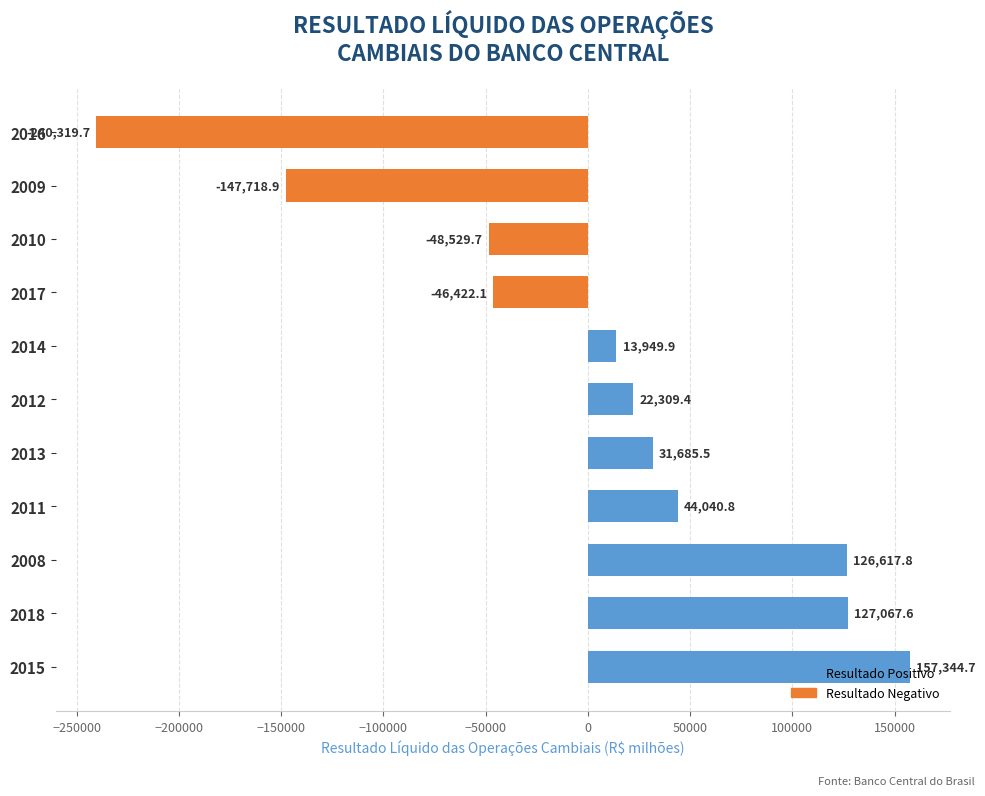

How many values are below 22309?

5